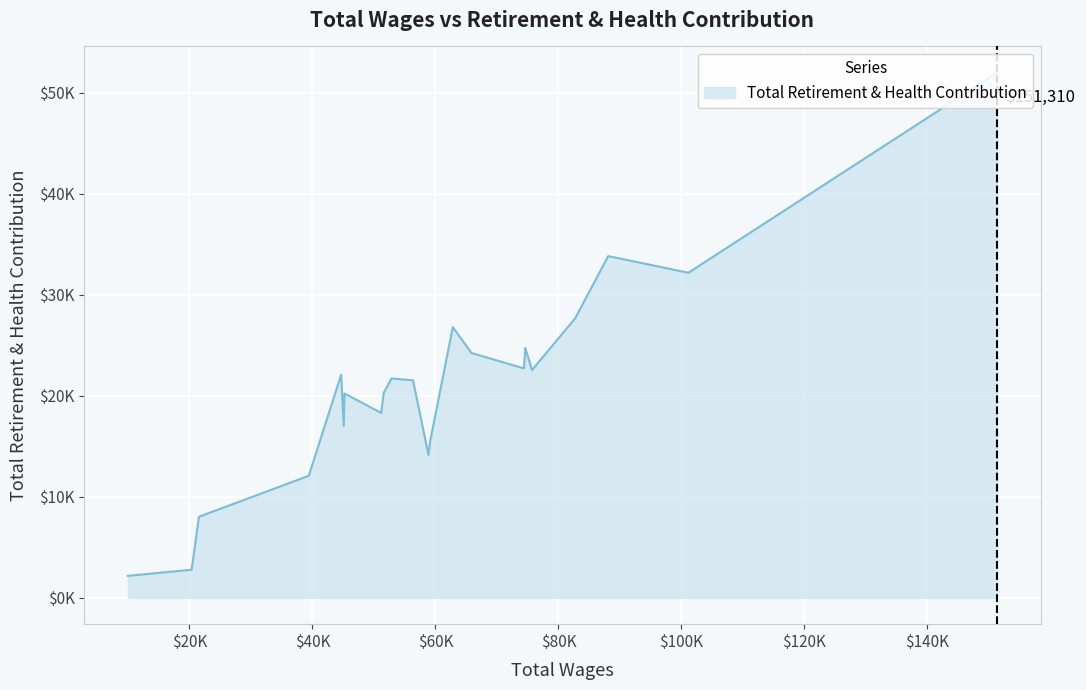

Does the chart have visible grid lines?

Yes